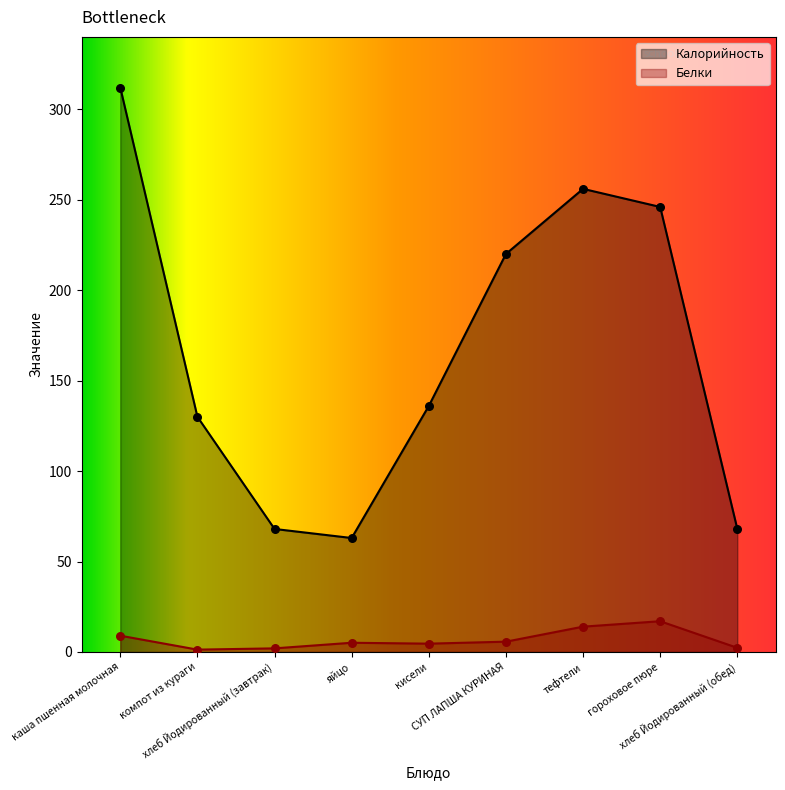

Which series reaches the minimum Y coordinate?

Белки